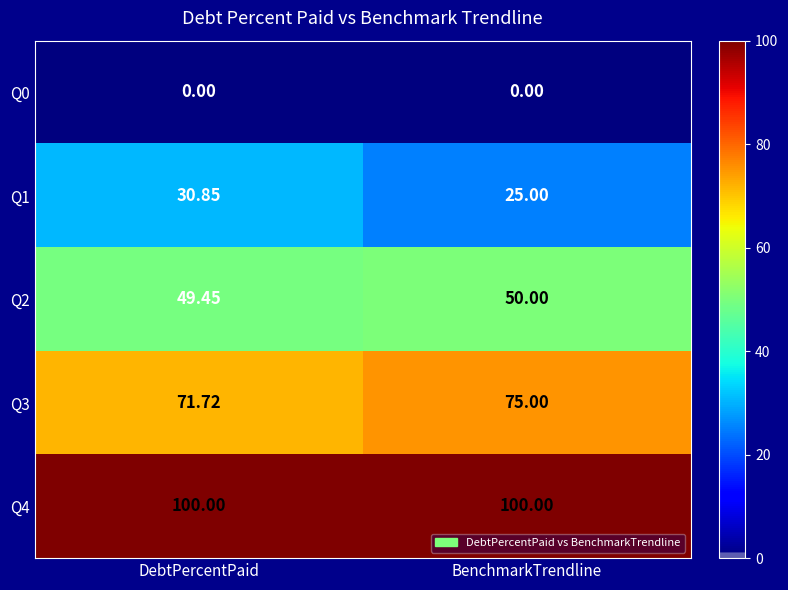

At which label does Q1 reach its peak?

DebtPercentPaid